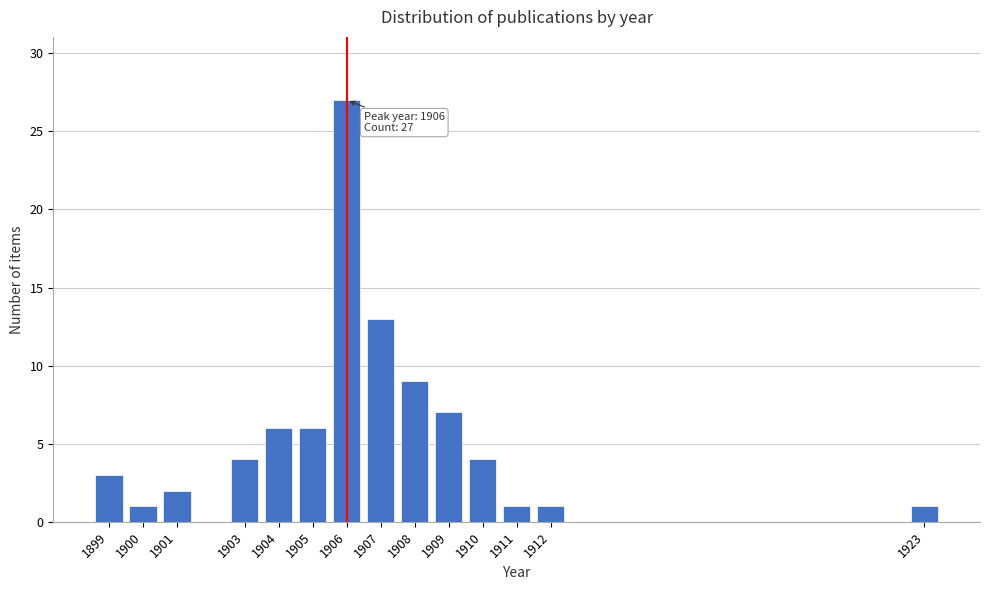

Reading left to right, transcribe all the data shown in this chart.

3	1	2	4	6	6	27	13	9	7	4	1	1	1